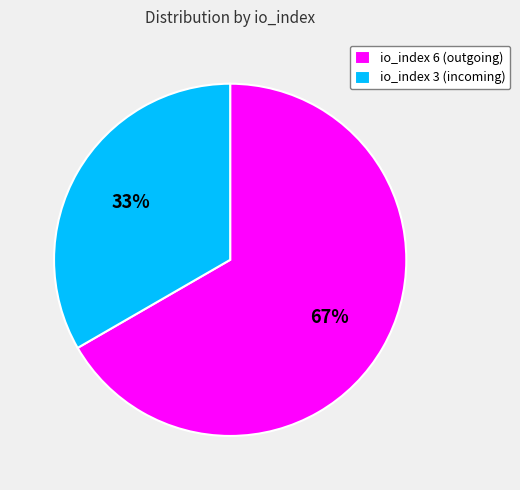

Which category has the biggest portion of the pie?

io_index 6 (outgoing)